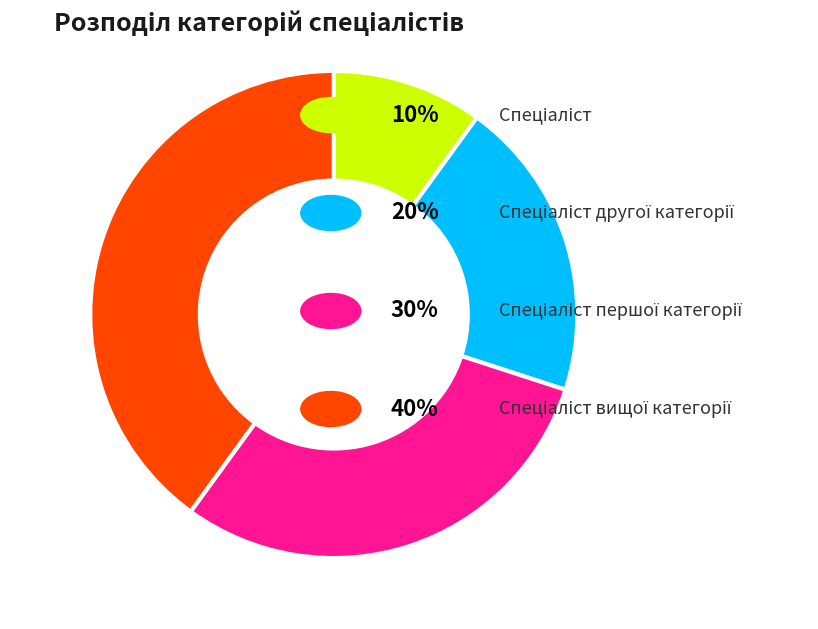

Does any single category account for the majority?

No